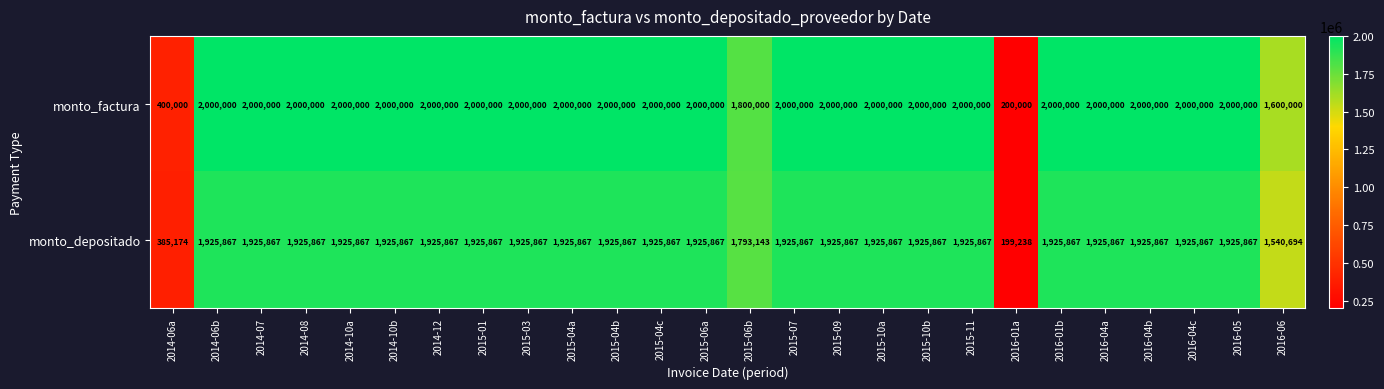

Which series has the widest spread of values?

monto_factura